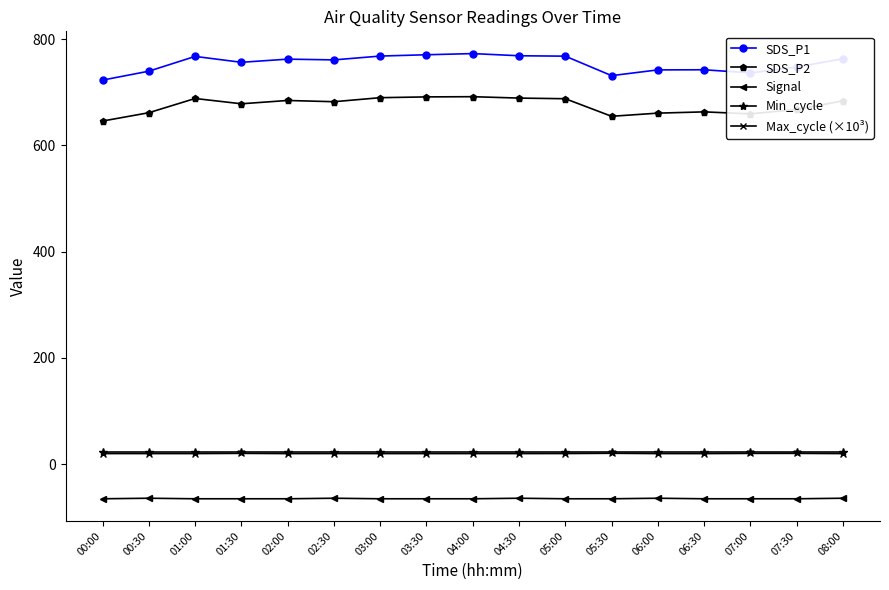

What value does the Signal series have at 03:00?

-65.0